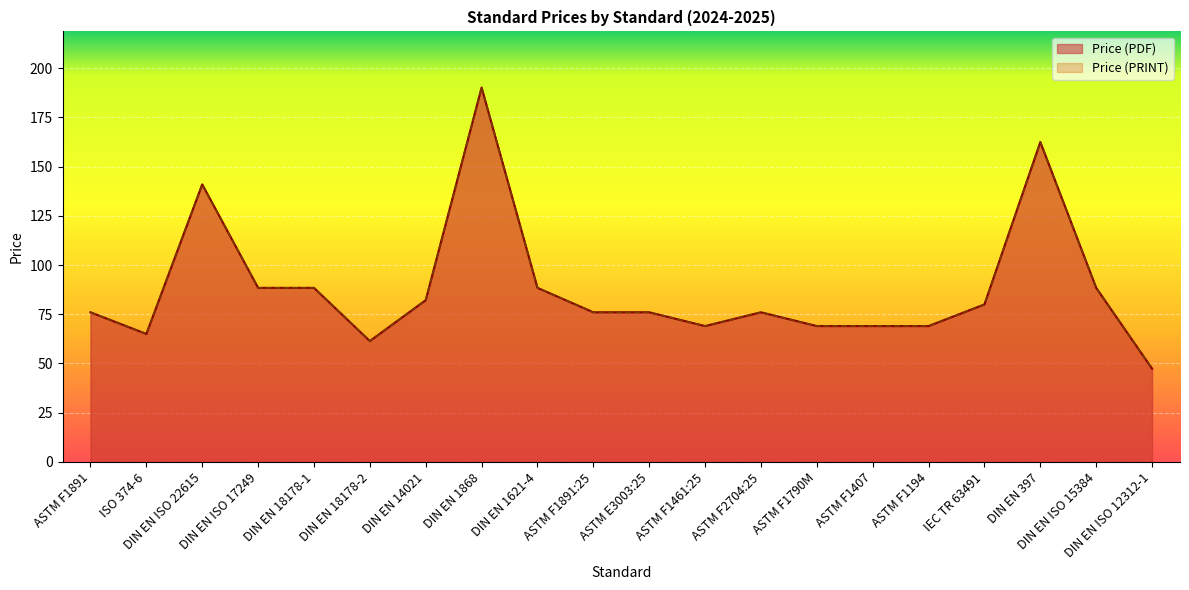

What is the highest value of the Price (PDF) series?

190.1